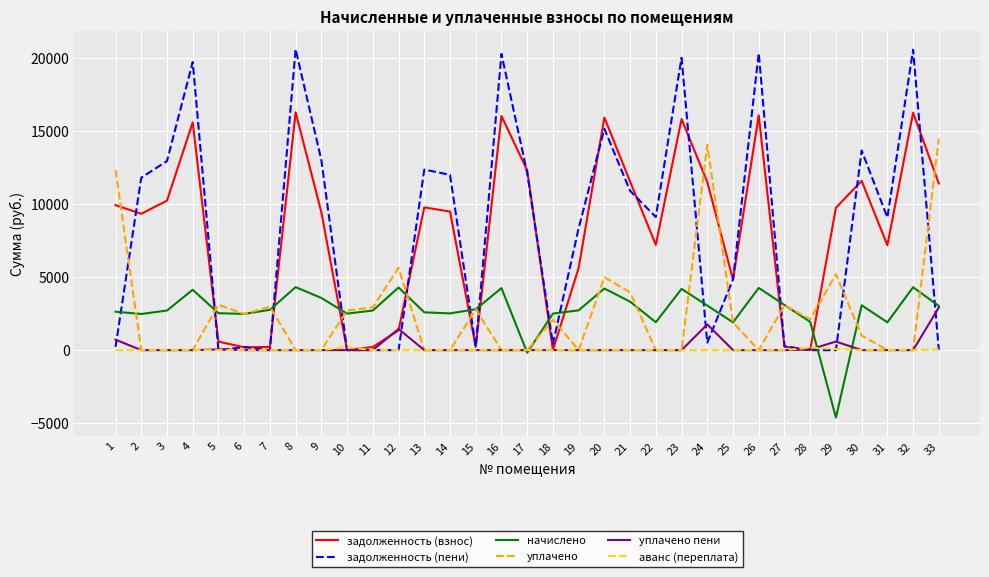

After their last crossing, which series has the higher values: задолженность (пени) or уплачено?

уплачено